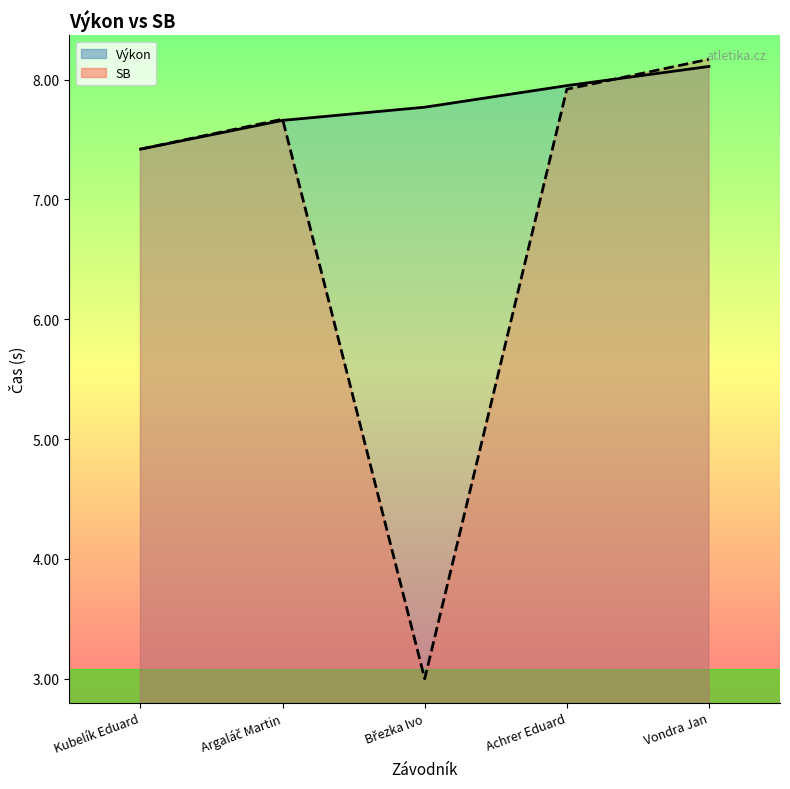

Which series ends up on top after the final intersection of SB and Výkon?

SB